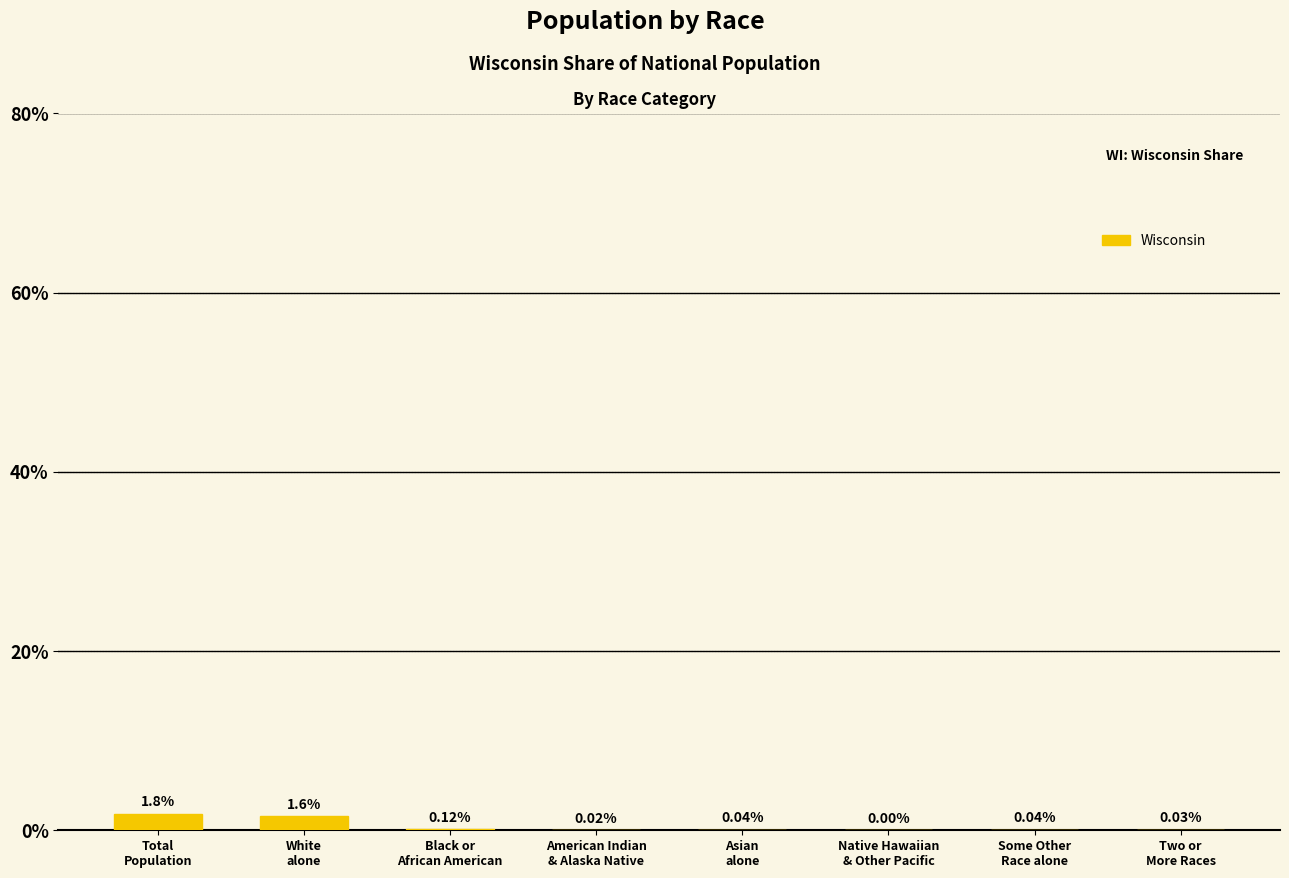

How many distinct data groups are displayed?

1